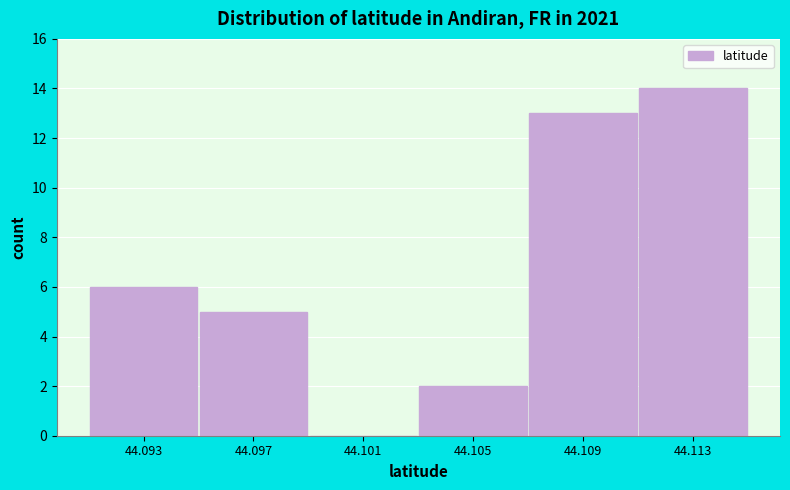

Reading right to left, what are all the values shown in this chart?

44.113=14	44.109=13	44.105=2	44.101=0	44.097=5	44.093=6